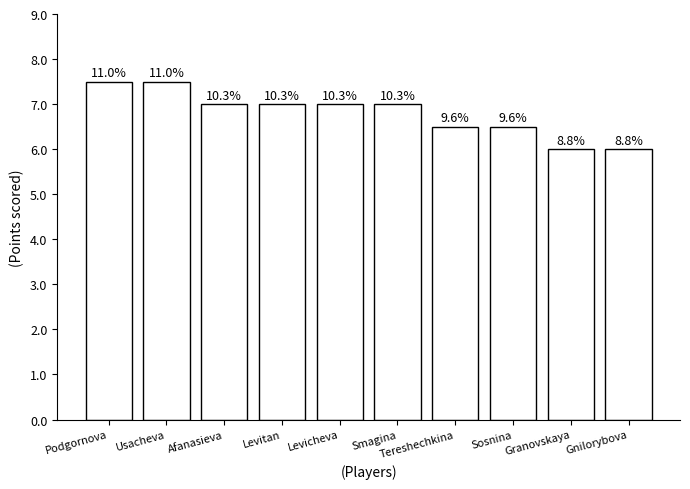

List the labels in order of value, smallest first.

Granovskaya, Gnilorybova, Tereshechkina, Sosnina, Afanasieva, Levitan, Levicheva, Smagina, Podgornova, Usacheva